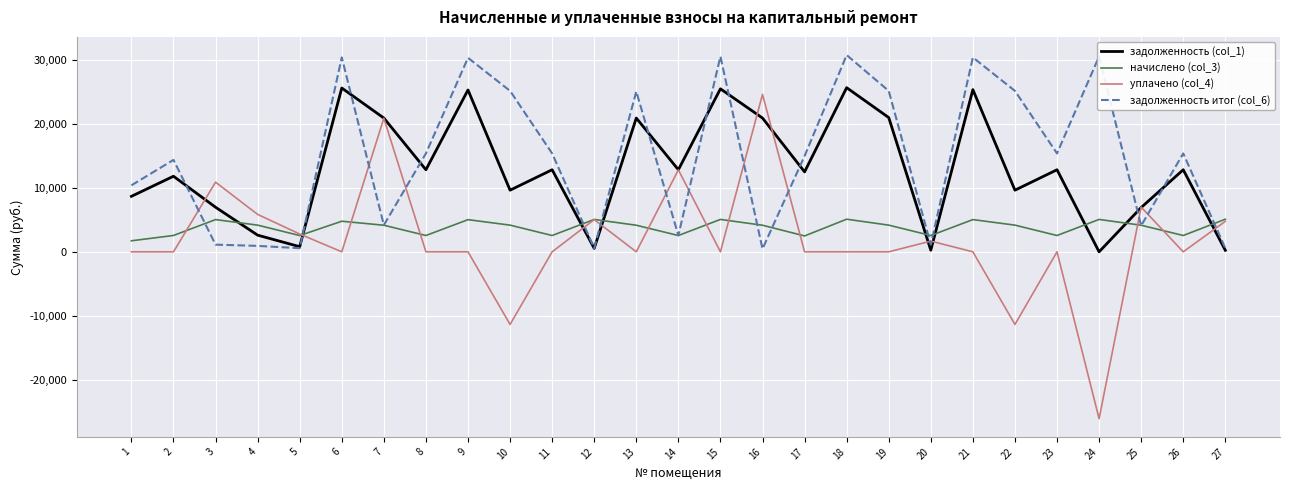

What is the spread (max minus min) of values at 21?

30413.6